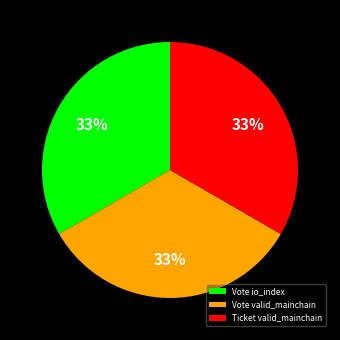

Count the number of slices in the pie.

3